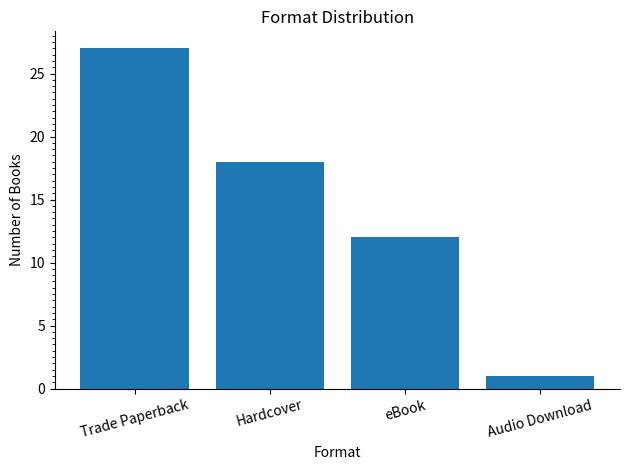

List the labels in order of value, smallest first.

Audio Download, eBook, Hardcover, Trade Paperback